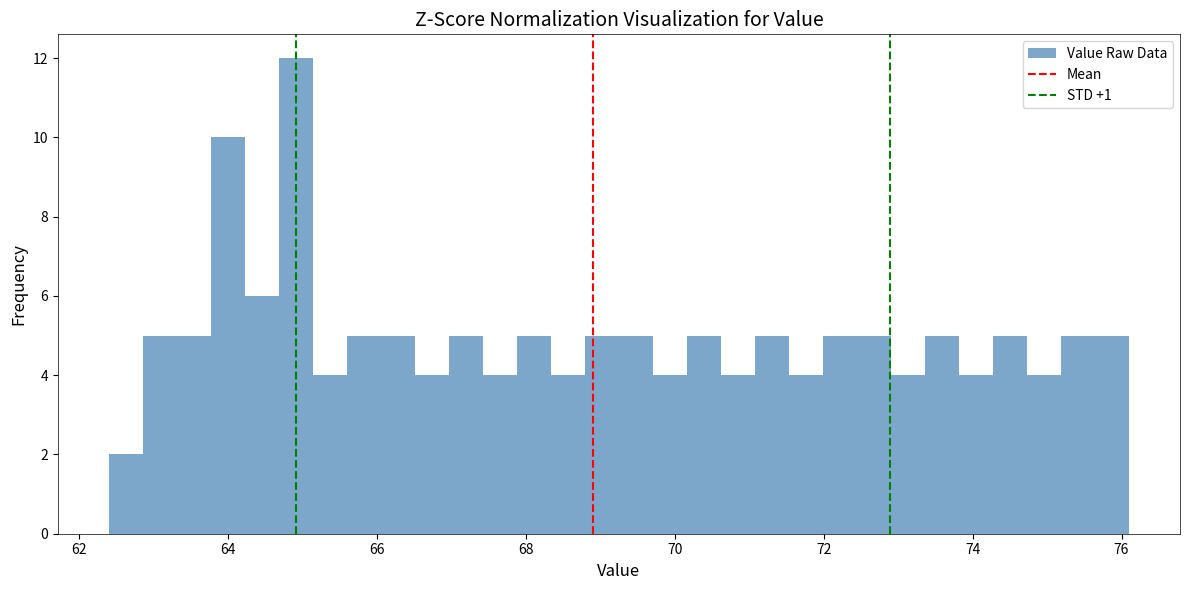

Around what value on the x-axis is the tallest bar? Give the approximate position of its centre, as read against the axis.

65.0